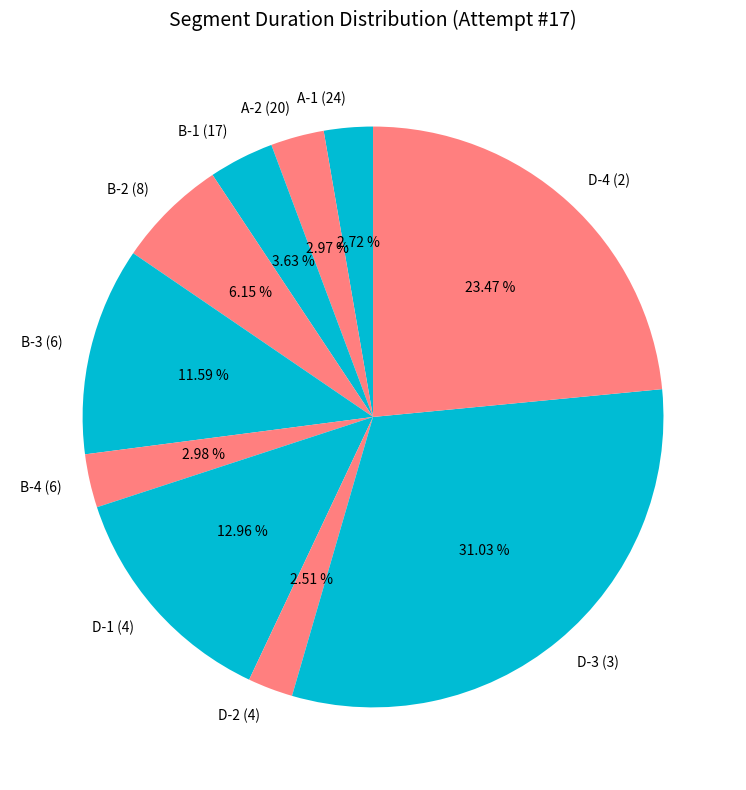

Which category has the biggest portion of the pie?

D-3 (3)